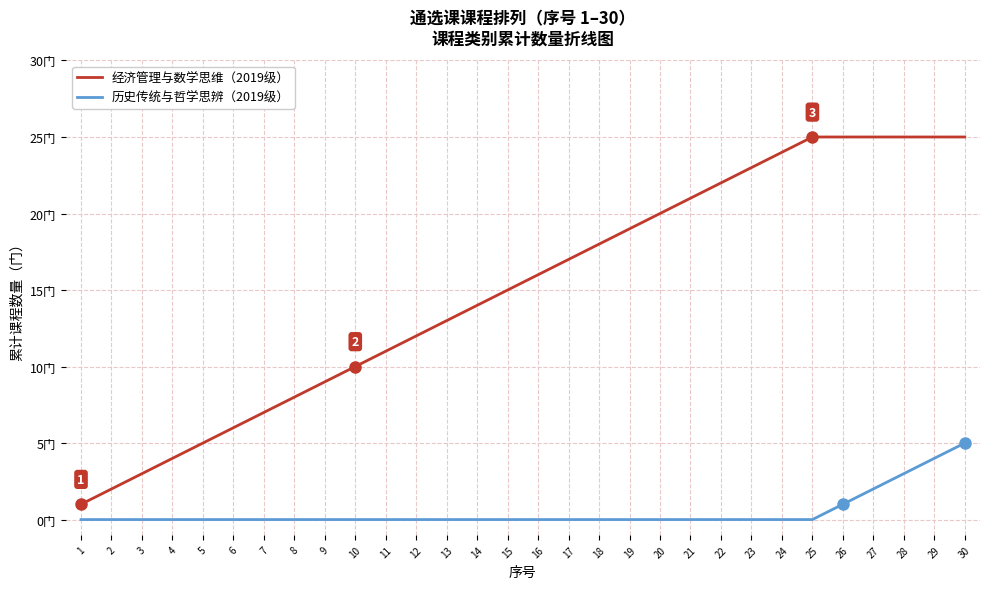

What value does the 经济管理与数学思维（2019级） series have at 8, to the nearest 10?

10